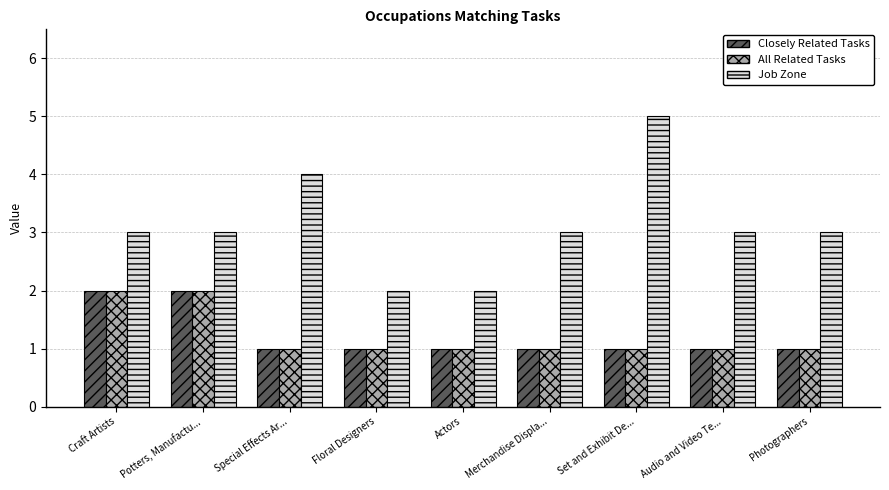

What is the smallest value displayed?

1